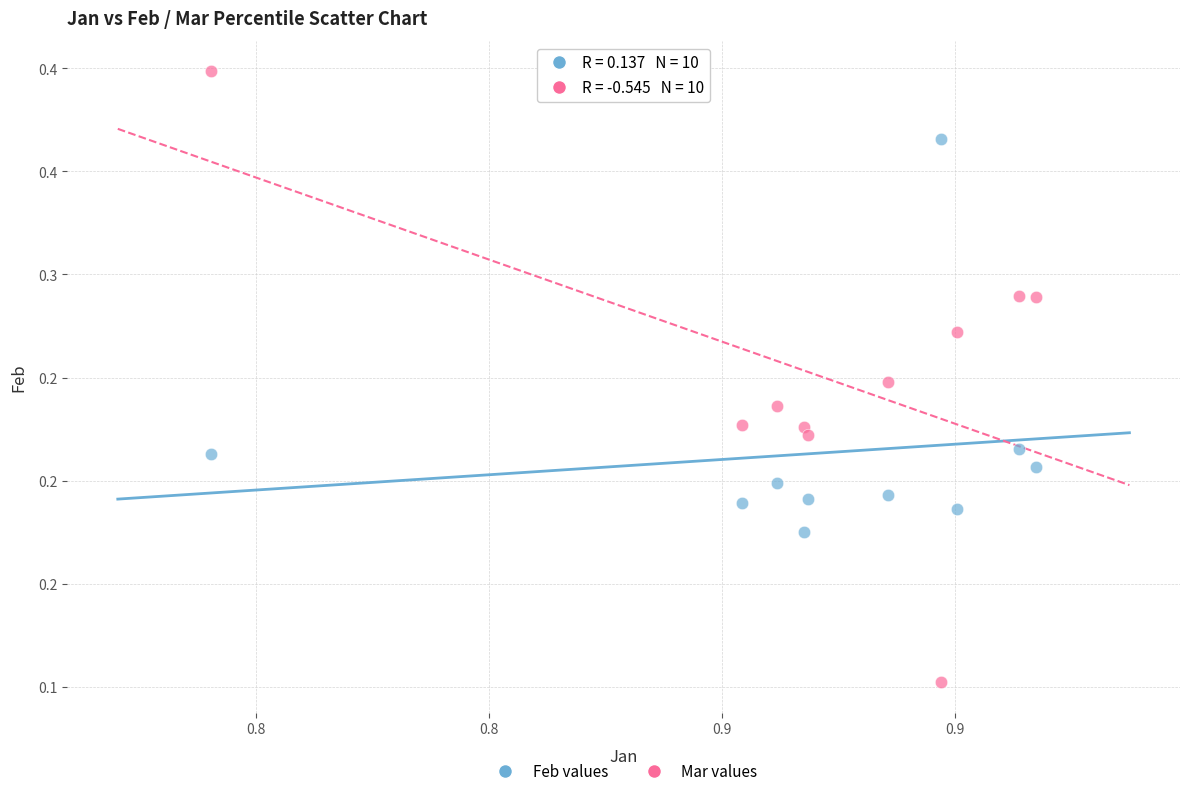

What are all the series names shown in the legend?

Feb values, Mar values